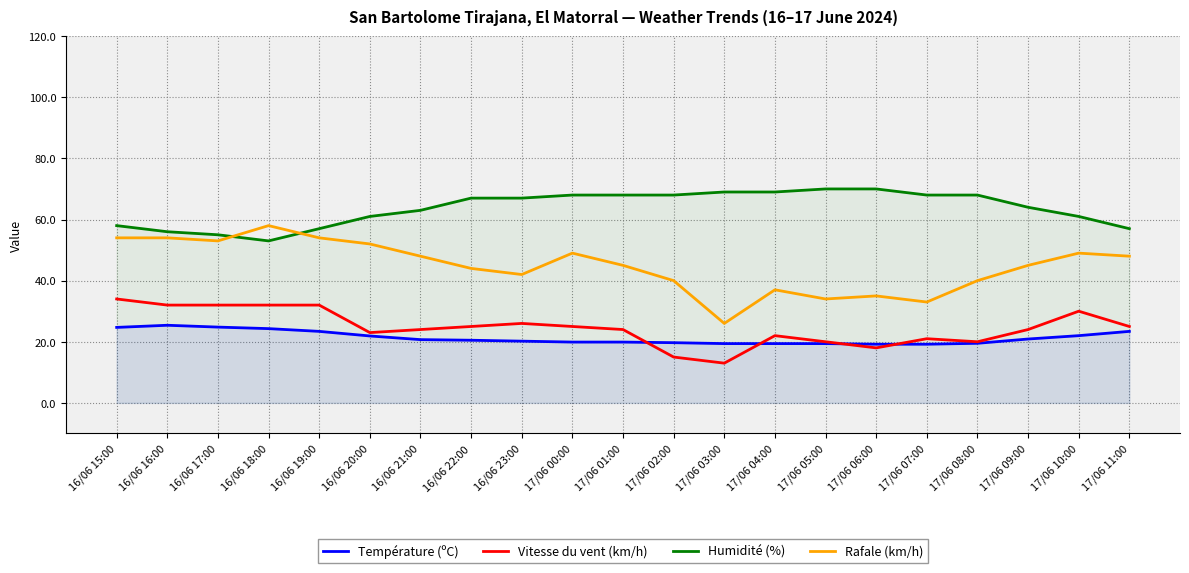

At which category is the sum across all series the highest?

16/06 15:00